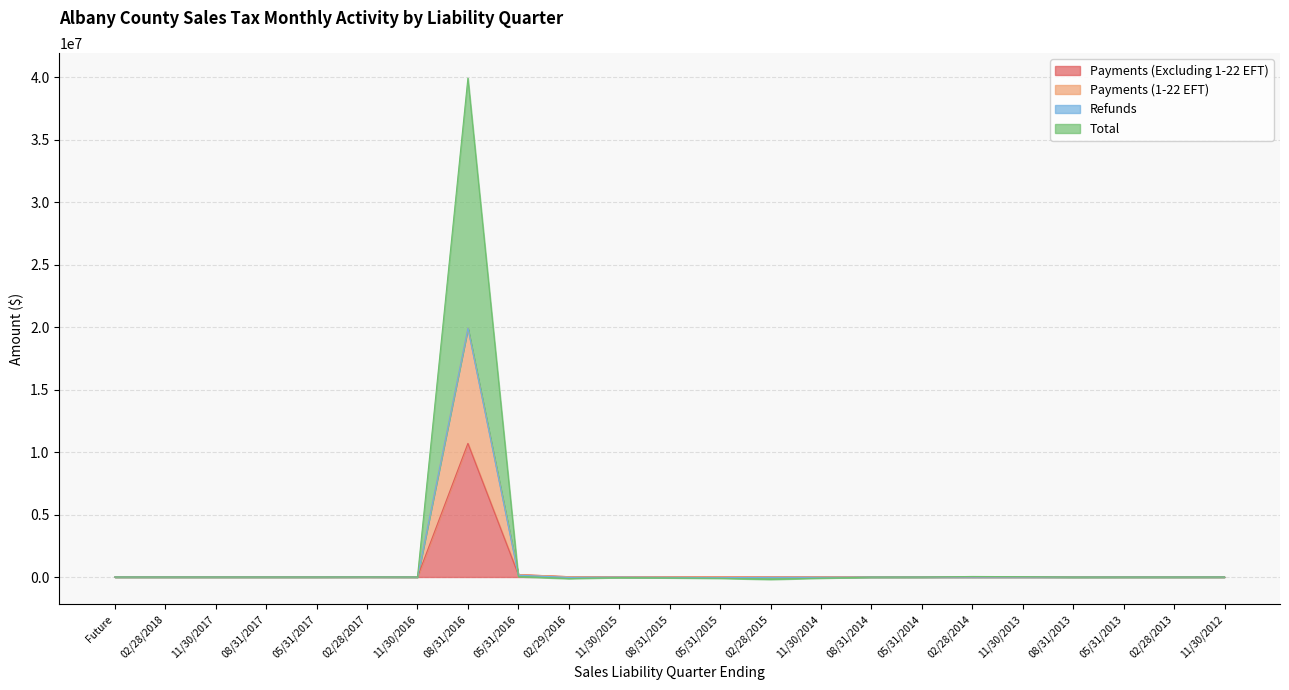

At which label does Payments (Excluding 1-22 EFT) first exceed 143?

02/28/2017